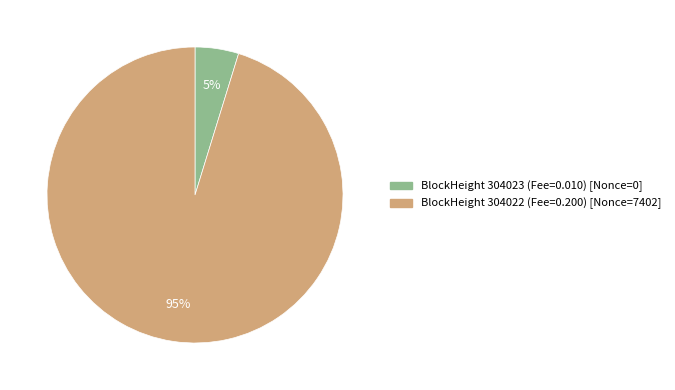

Is there any slice that represents more than half of the pie?

Yes